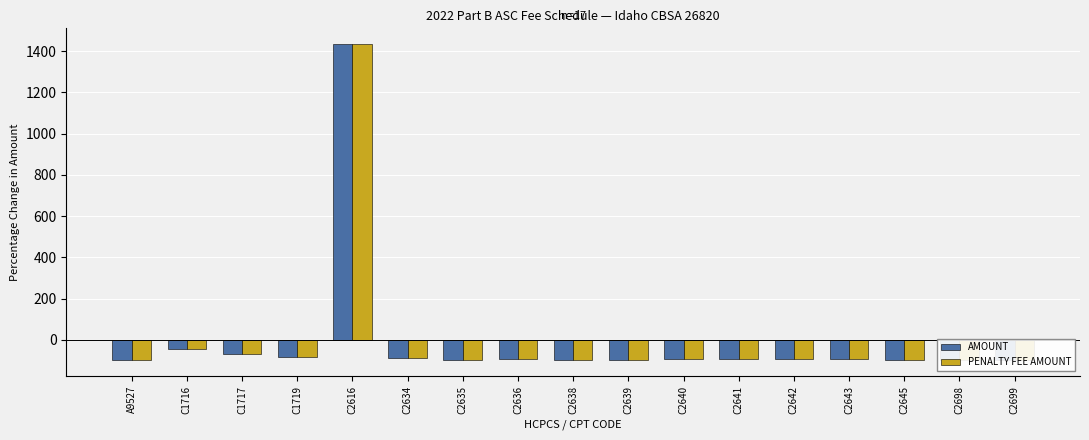

What is the difference between the second highest and minimum values in the AMOUNT series?

52.8